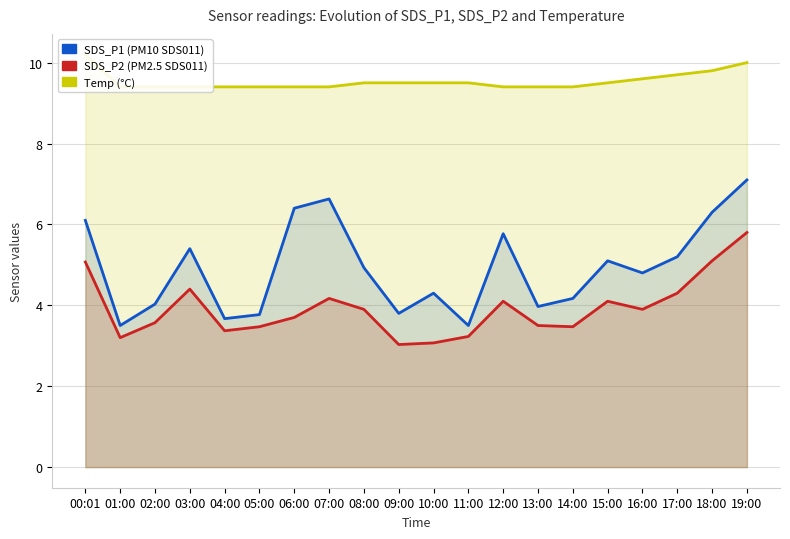

Which series has the largest range (max minus min)?

SDS_P1